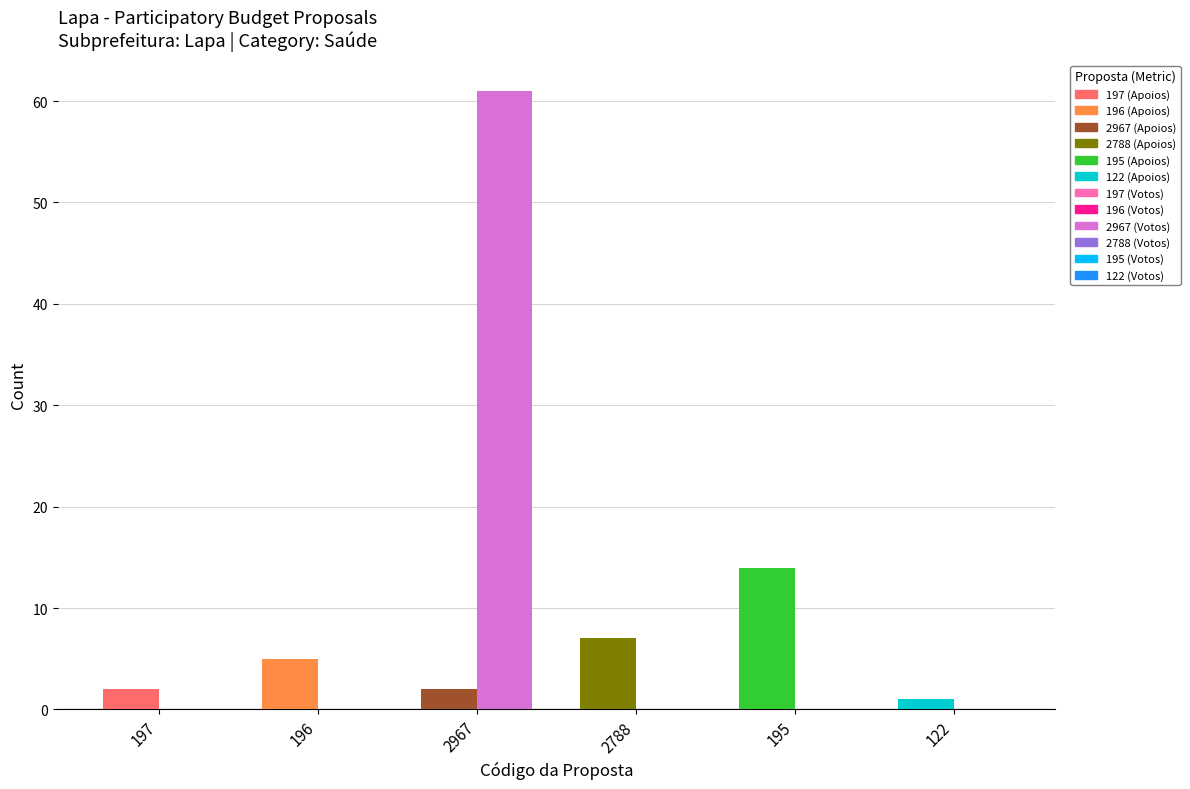

What is the highest value of the Votos series?

61